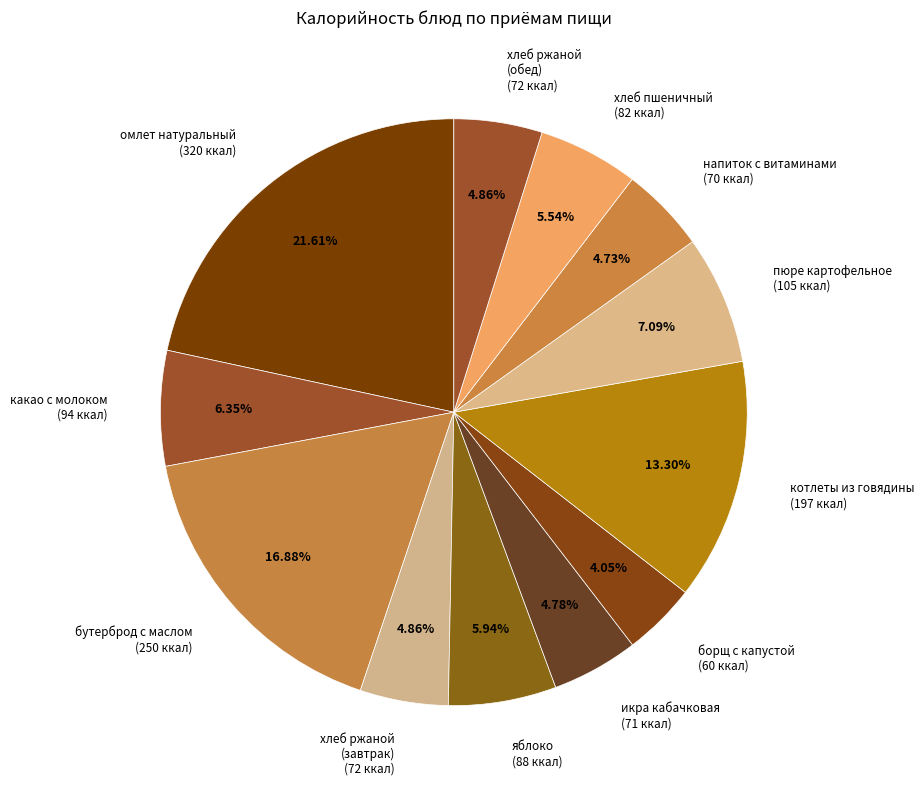

Between хлеб пшеничный (82 ккал) and икра кабачковая (71 ккал), which is larger?

хлеб пшеничный (82 ккал)